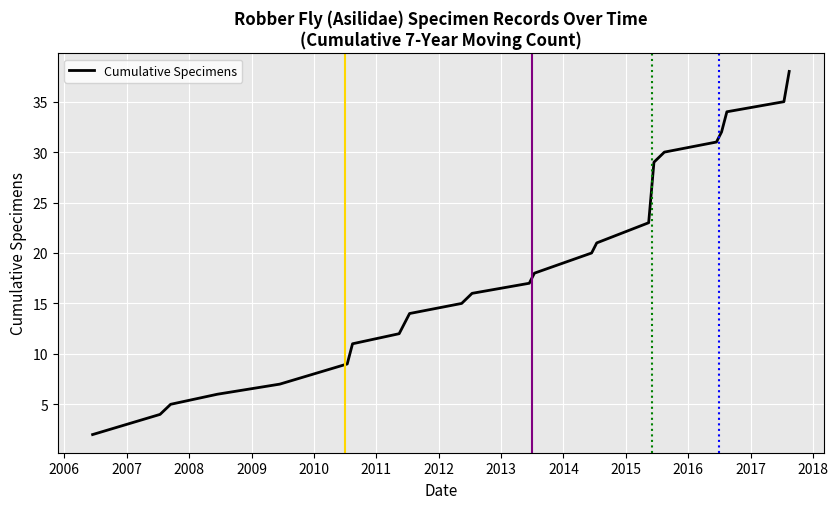

What is the maximum value shown in the chart?

38